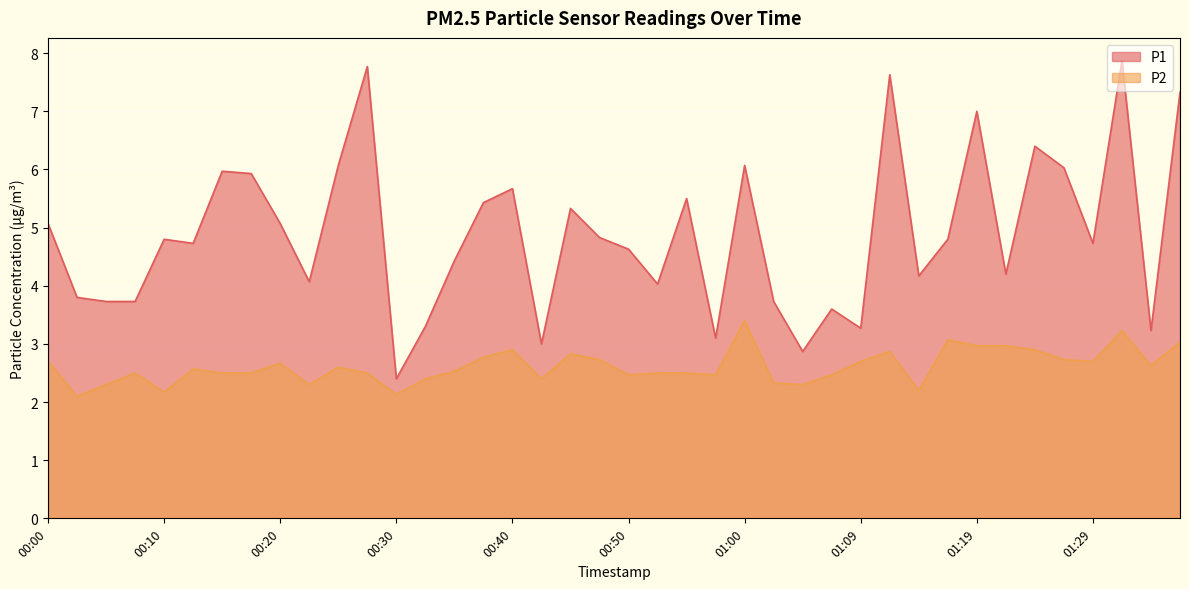

What is the maximum value for P1?

7.9